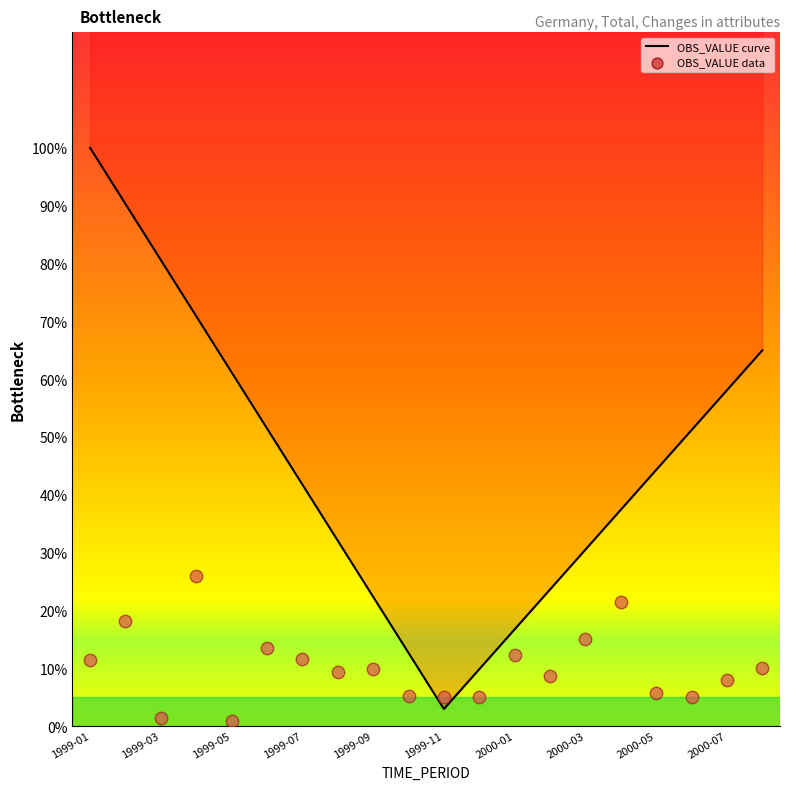

Which has a higher value, 1999-08 or 1999-04?

1999-04